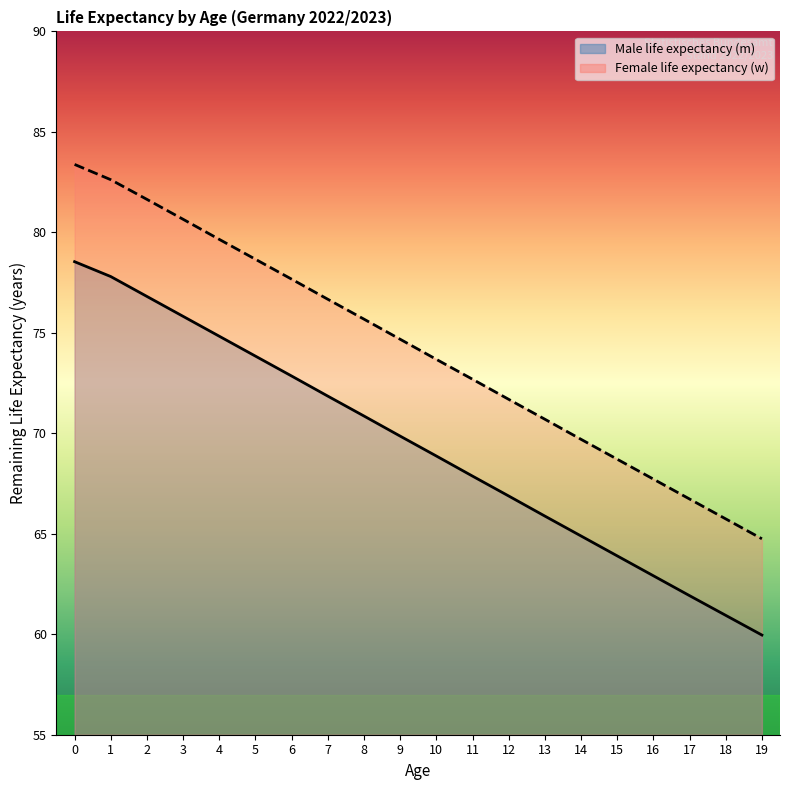

What are all the series names shown in the legend?

Male life expectancy (m), Female life expectancy (w)